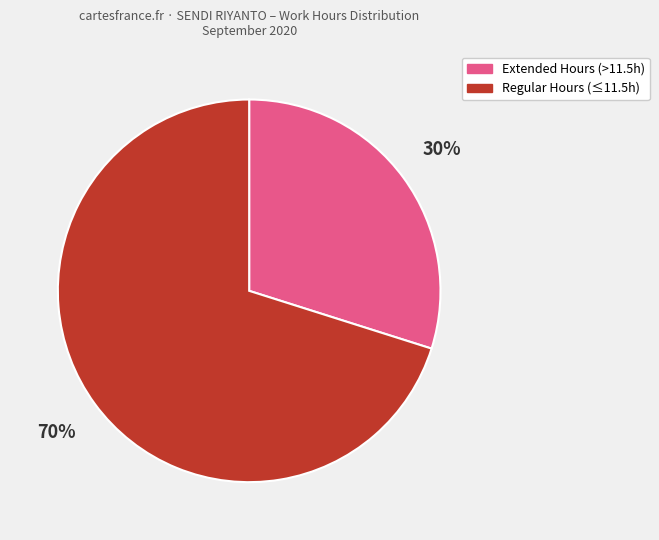

How many segments does this pie chart have?

2